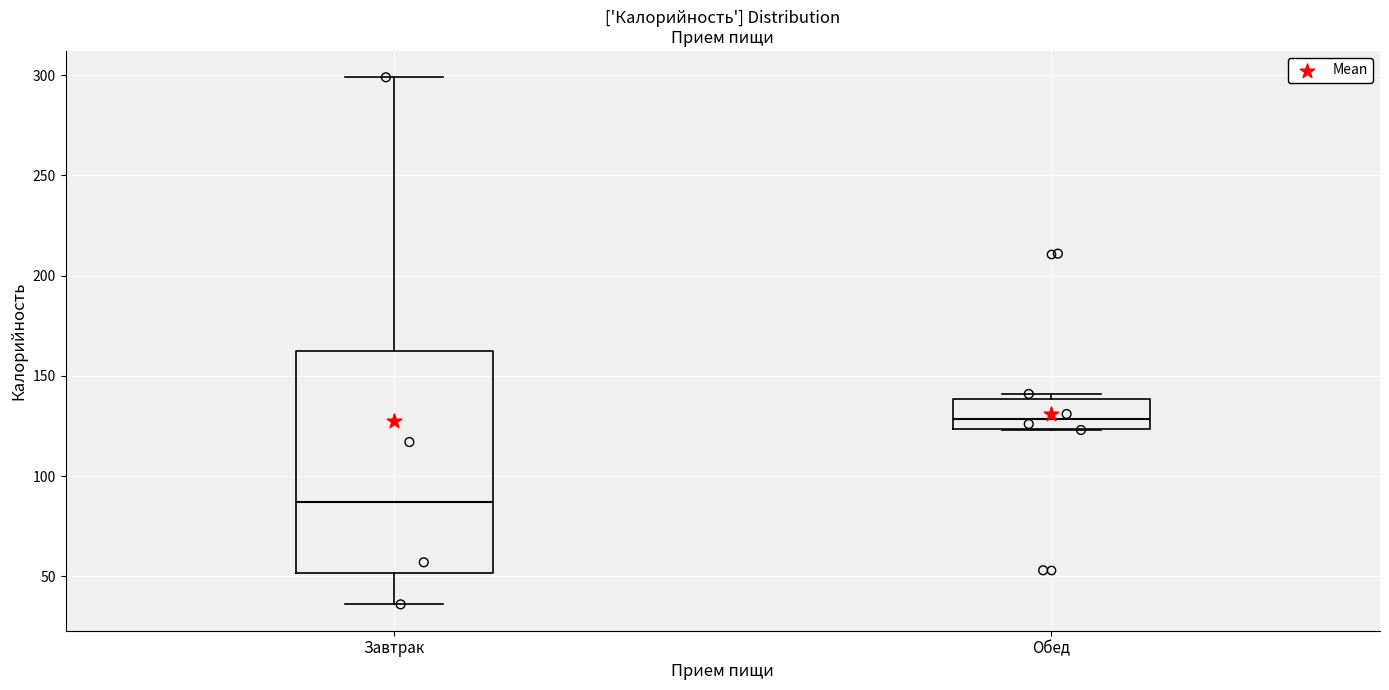

Comparing the boxes themselves (not the whiskers), which one is the tallest?

Завтрак